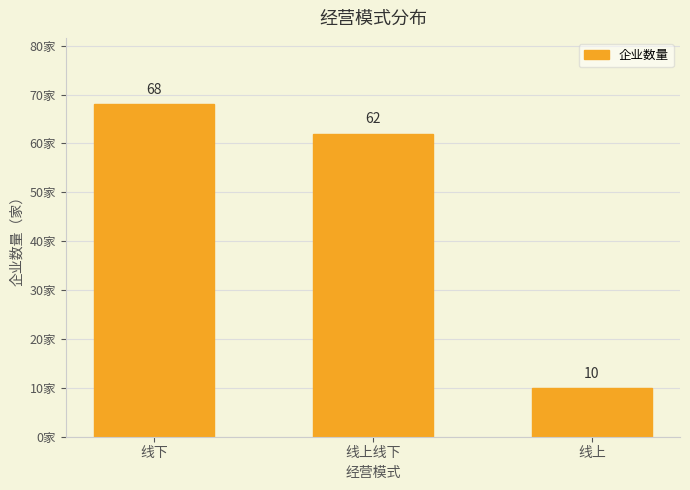

What is the ratio of the value at 线下 to the value at 线上线下?

1.1